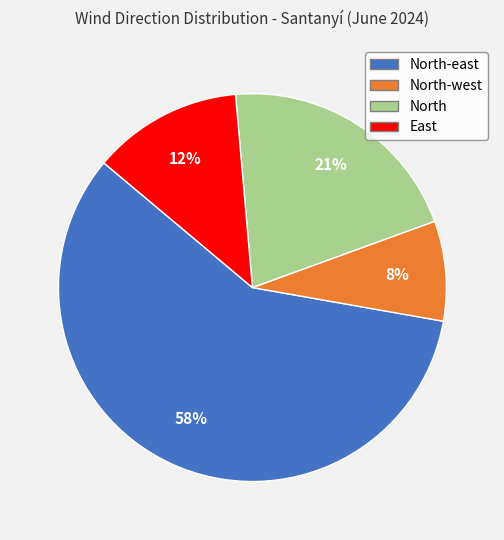

Rank the categories by value from lowest to highest.

North-west, East, North, North-east